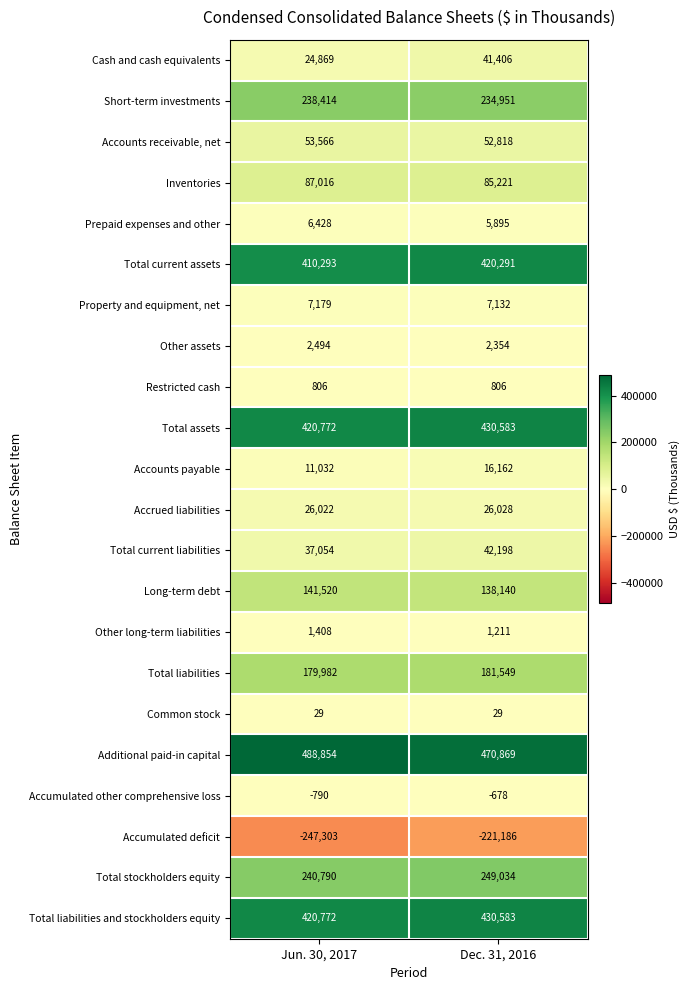

At which category does the chart reach its minimum across all series?

Jun. 30, 2017